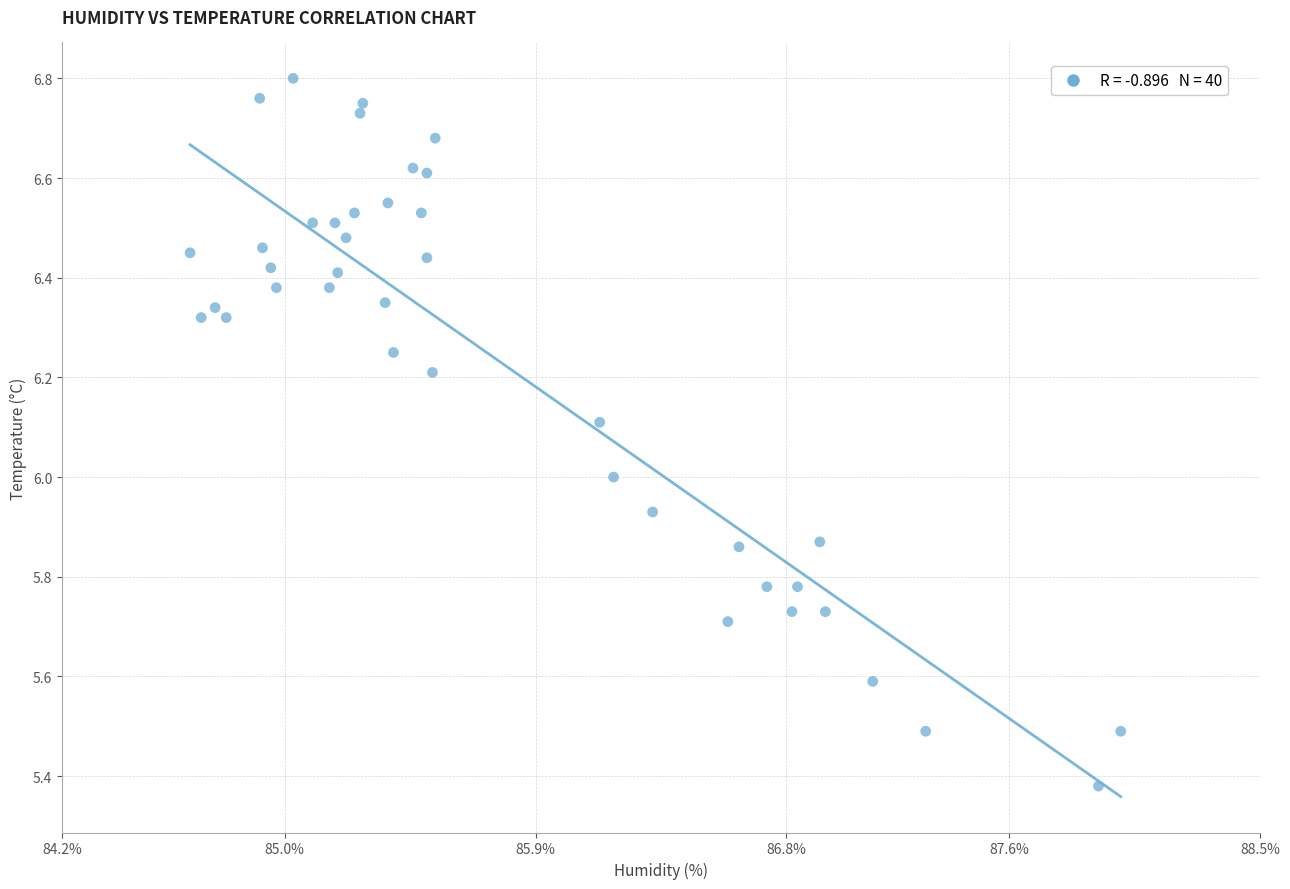

What is the range of X values (max minus min)?

3.3